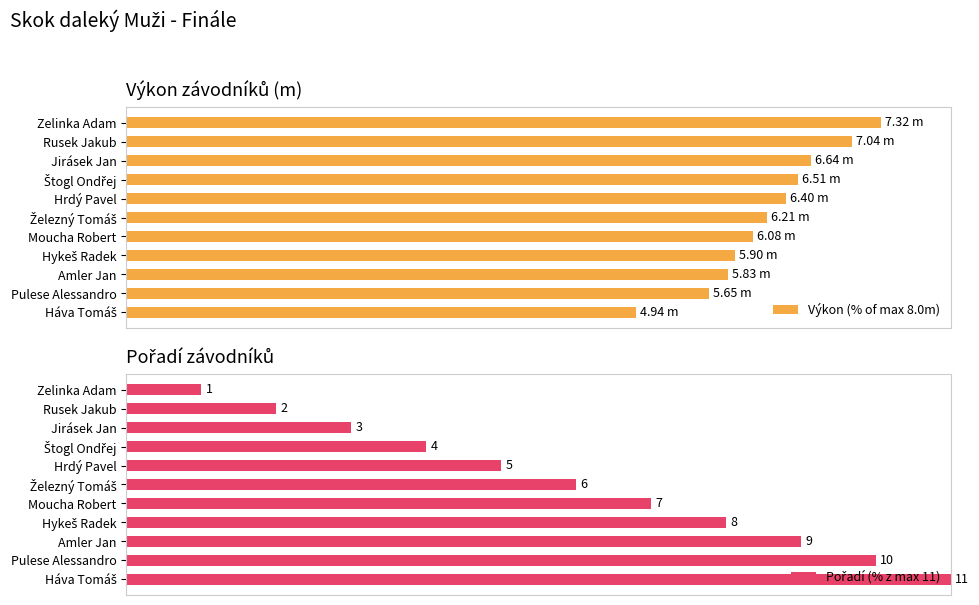

Reading right to left, transcribe all the data shown in this chart.

Výkon (% of max 8.0m): 61.8	70.6	72.9	73.8	76.0	77.6	80.0	81.4	83.0	88.0	91.5
Pořadí (% z max 11): 100.0	90.9	81.8	72.7	63.6	54.5	45.5	36.4	27.3	18.2	9.1